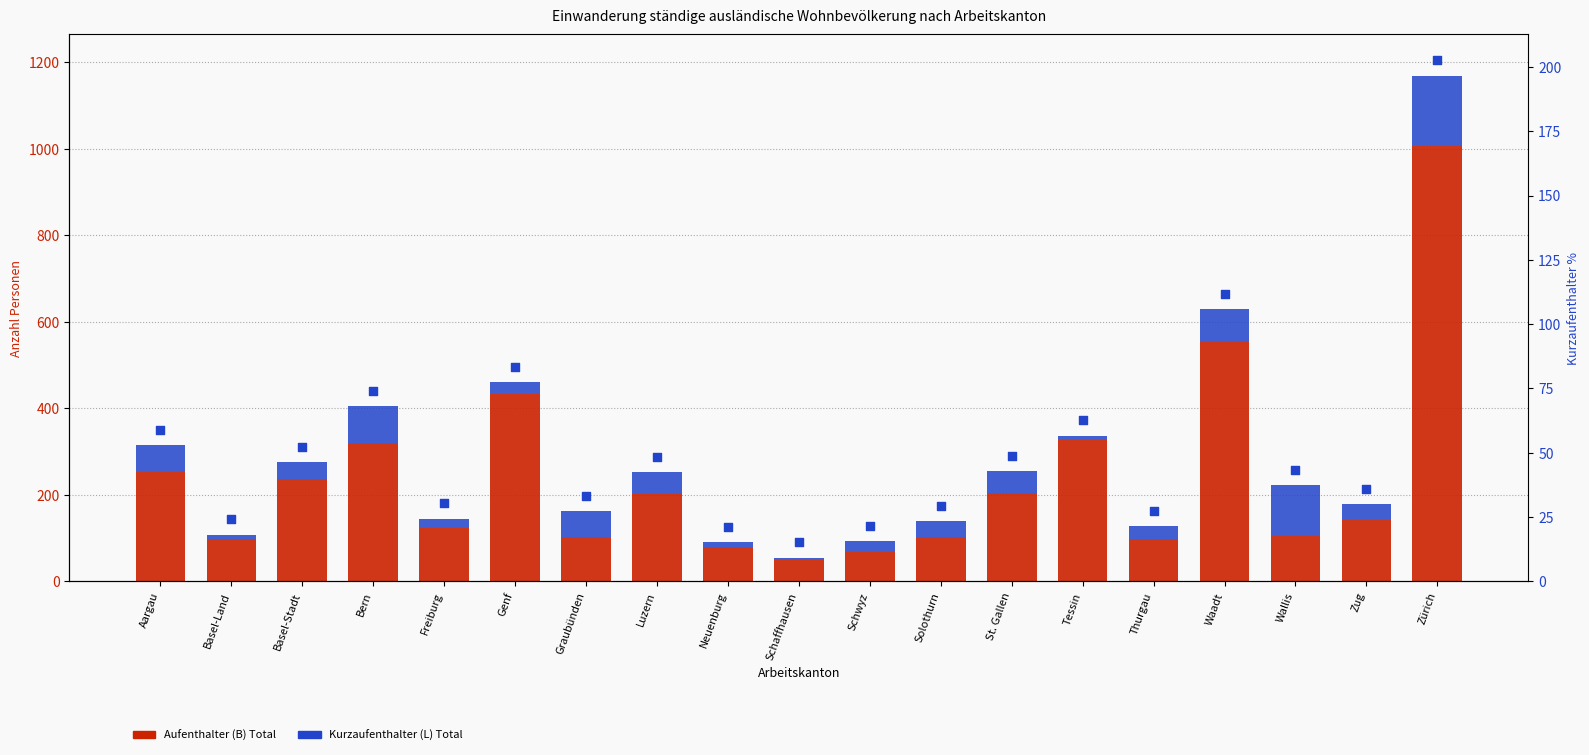

Which series has the largest total across all categories?

Aufenthalter (B) Total